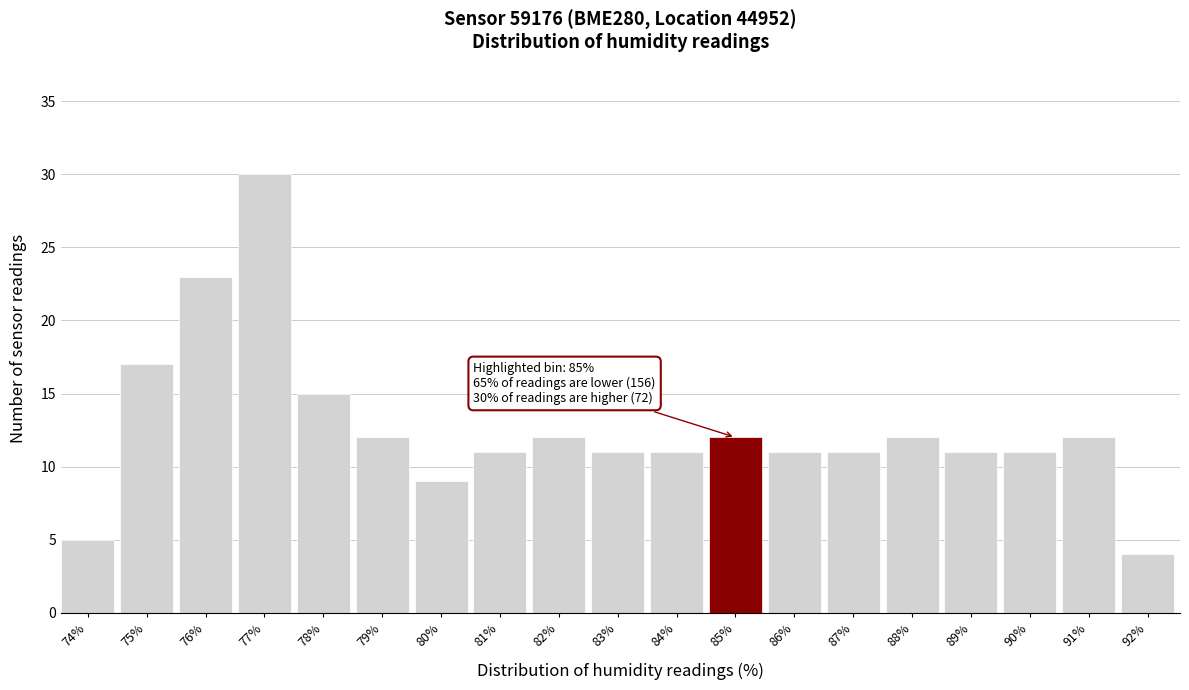

Reading left to right, list all the values displayed in this chart.

74%=5	75%=17	76%=23	77%=30	78%=15	79%=12	80%=9	81%=11	82%=12	83%=11	84%=11	85%=12	86%=11	87%=11	88%=12	89%=11	90%=11	91%=12	92%=4